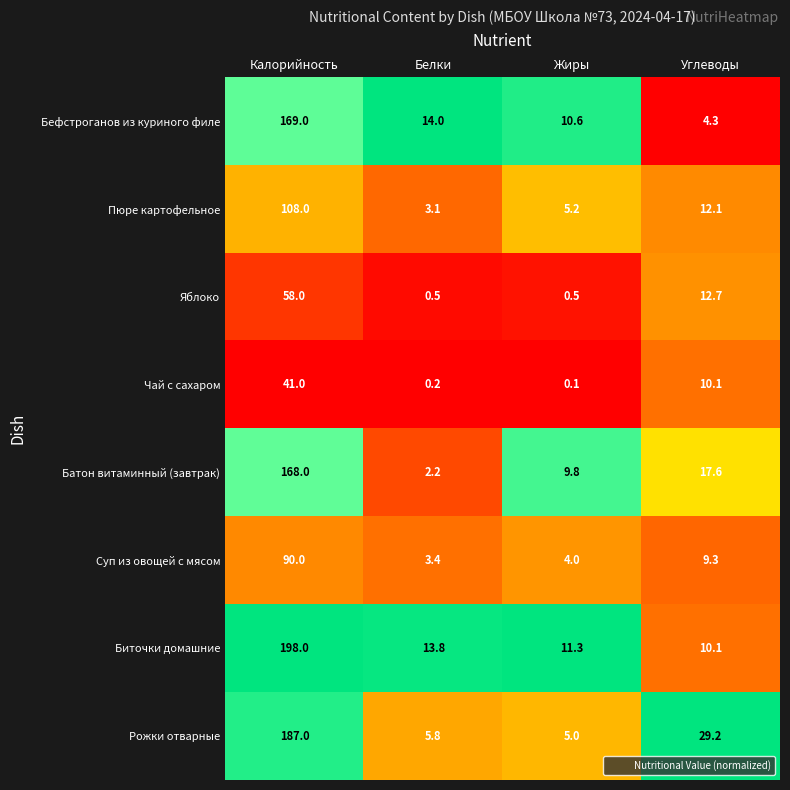

The Яблоко series shows 0.1 at Жиры. True or false?

False